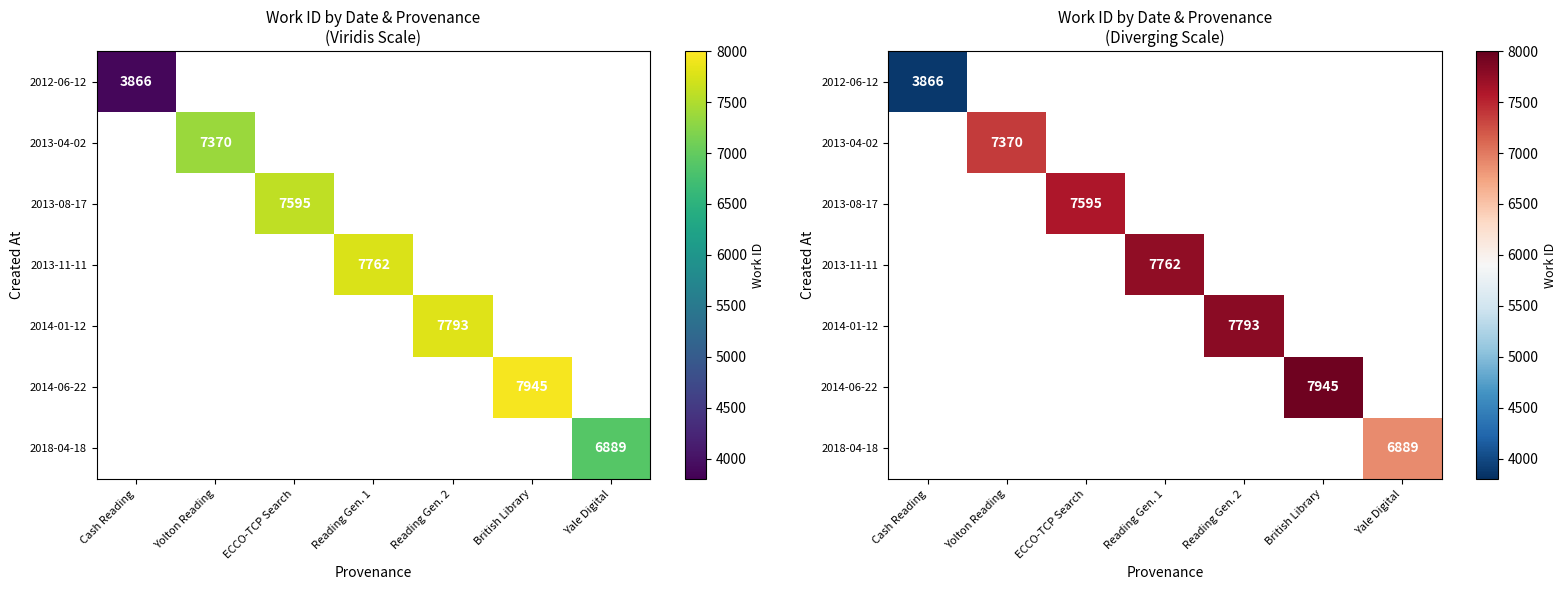

What is the smallest value displayed?

3866.0